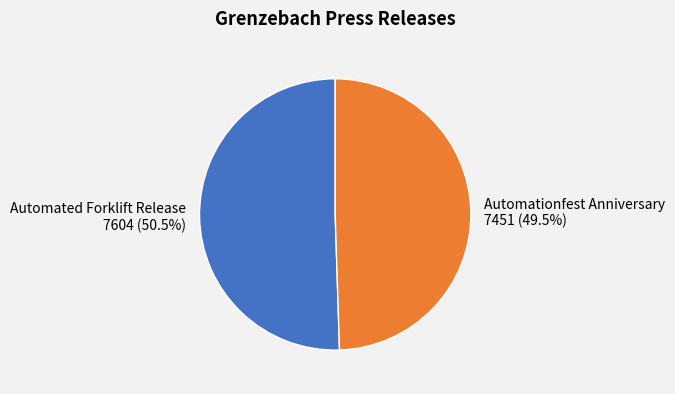

How many segments does this pie chart have?

2